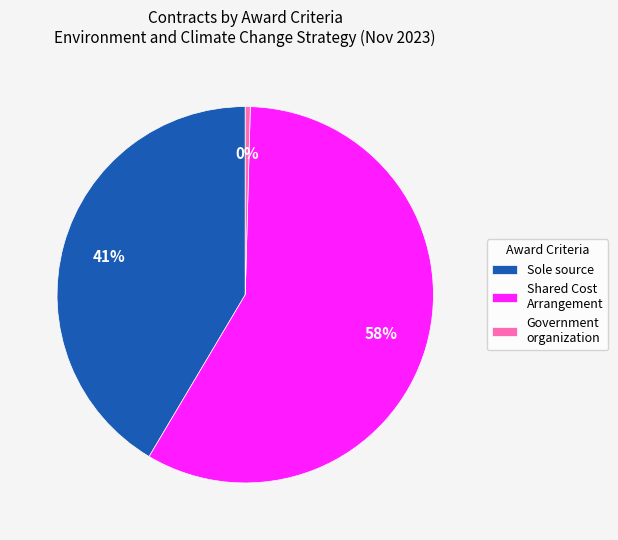

To the nearest percent, what percentage of the pie is Sole source?

41%